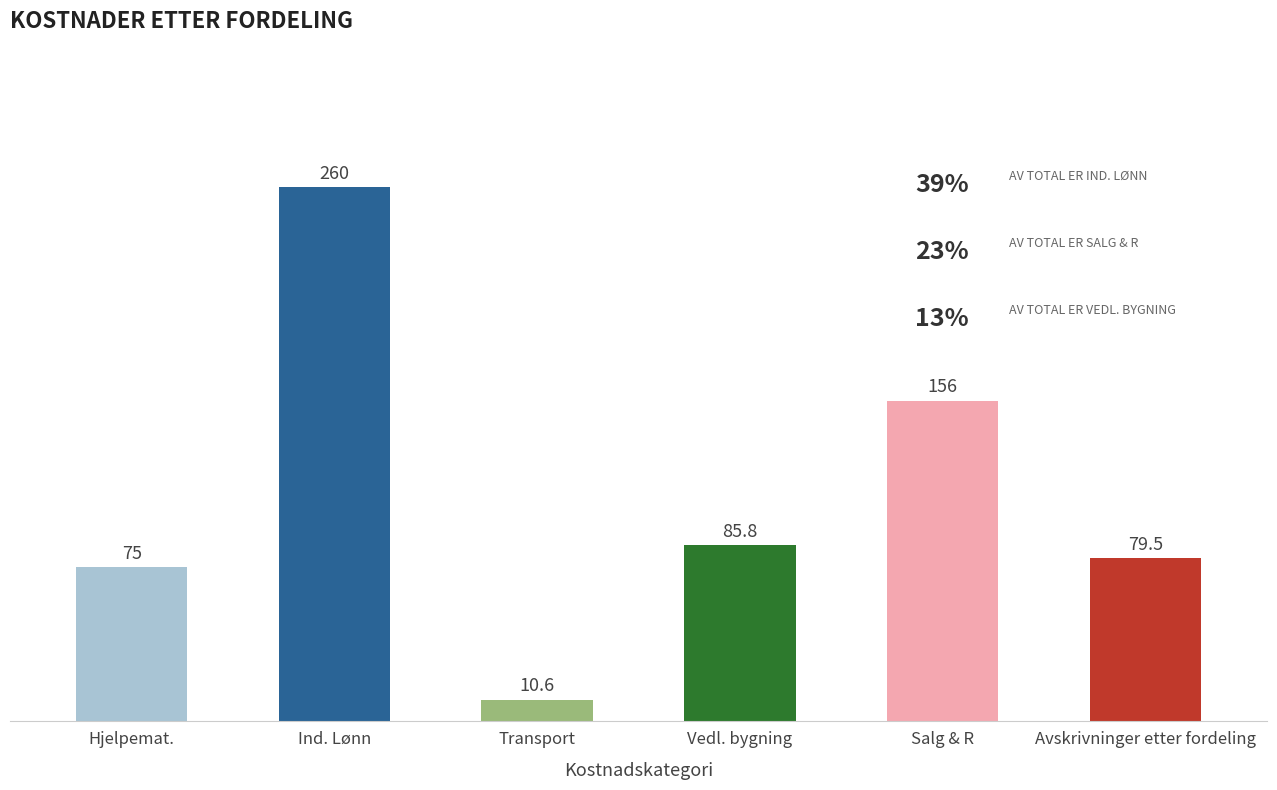

Reading left to right, extract all data points from this chart.

75.0	260.0	10.6	85.8	156.0	79.5